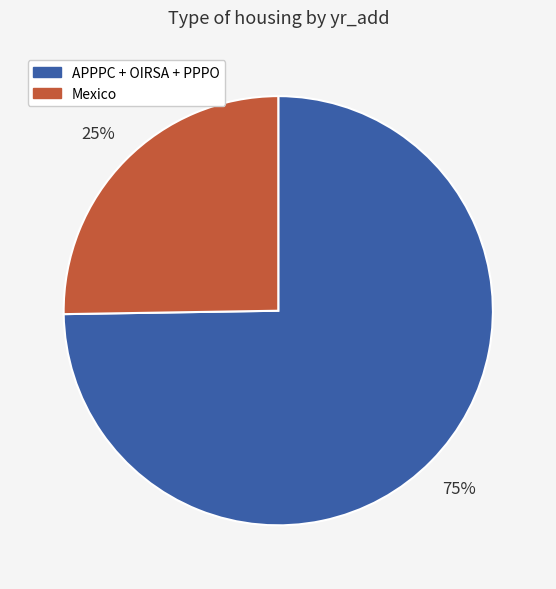

Does any single category account for the majority?

Yes